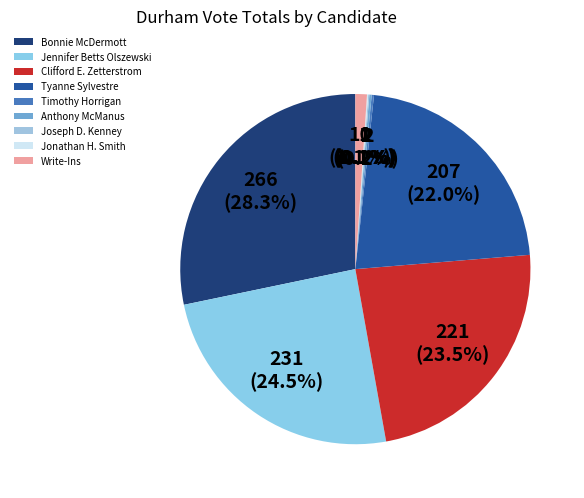

What percentage do Jonathan H. Smith and Joseph D. Kenney together represent?

0.2%